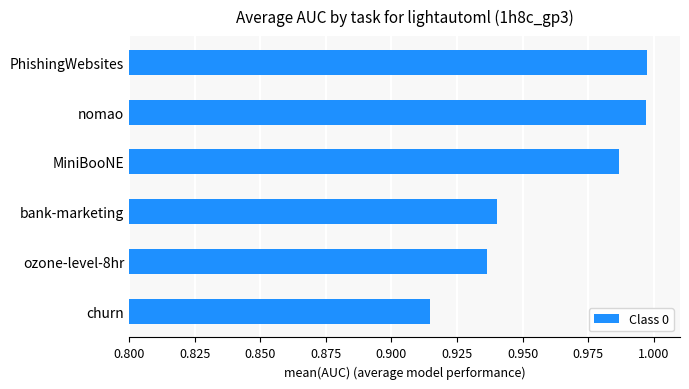

The chart shows a value of 0.4 at nomao. True or false?

False